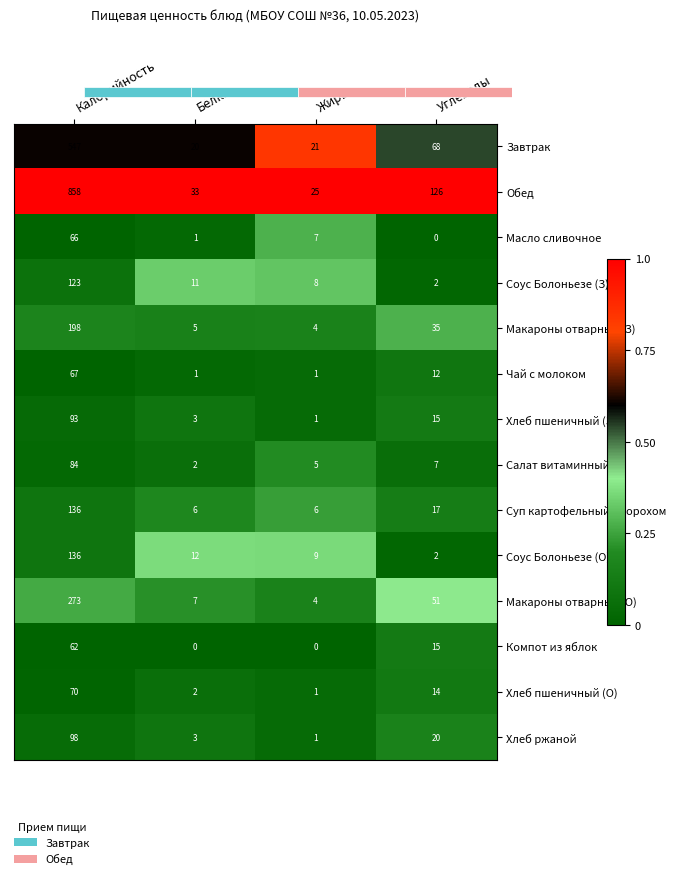

Is it true that Компот из яблок equals 15 at Углеводы?

True